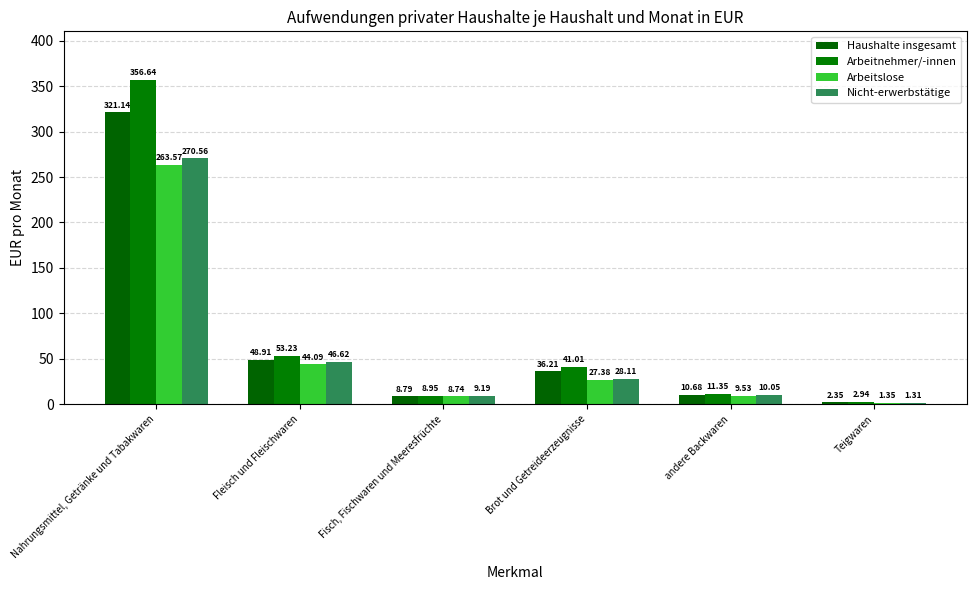

Which series changed the most between Fleisch und Fleischwaren and Brot und Getreideerzeugnisse?

Nicht-erwerbstätige